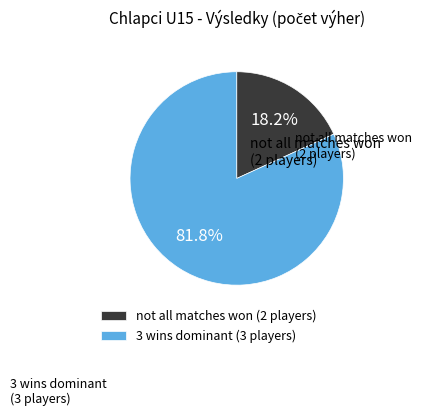

To the nearest percent, what is the difference between the largest and smallest slice percentages?

64%